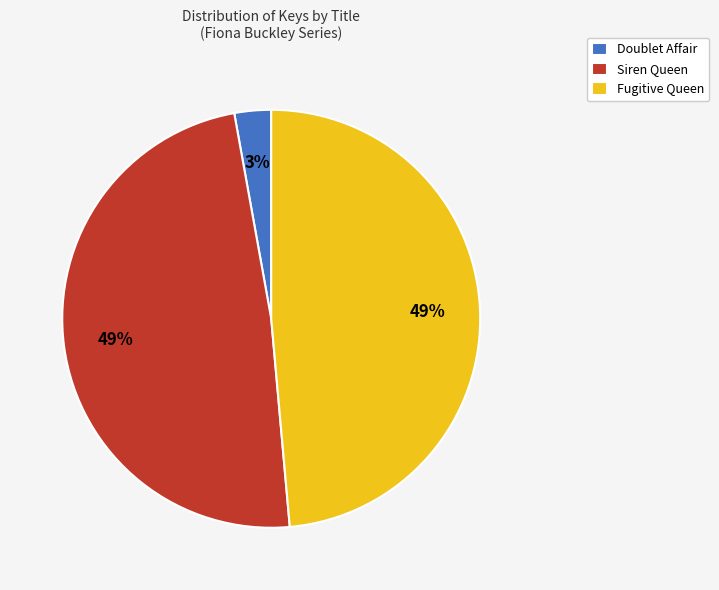

What percentage is the Siren Queen slice, to the nearest percent?

49%